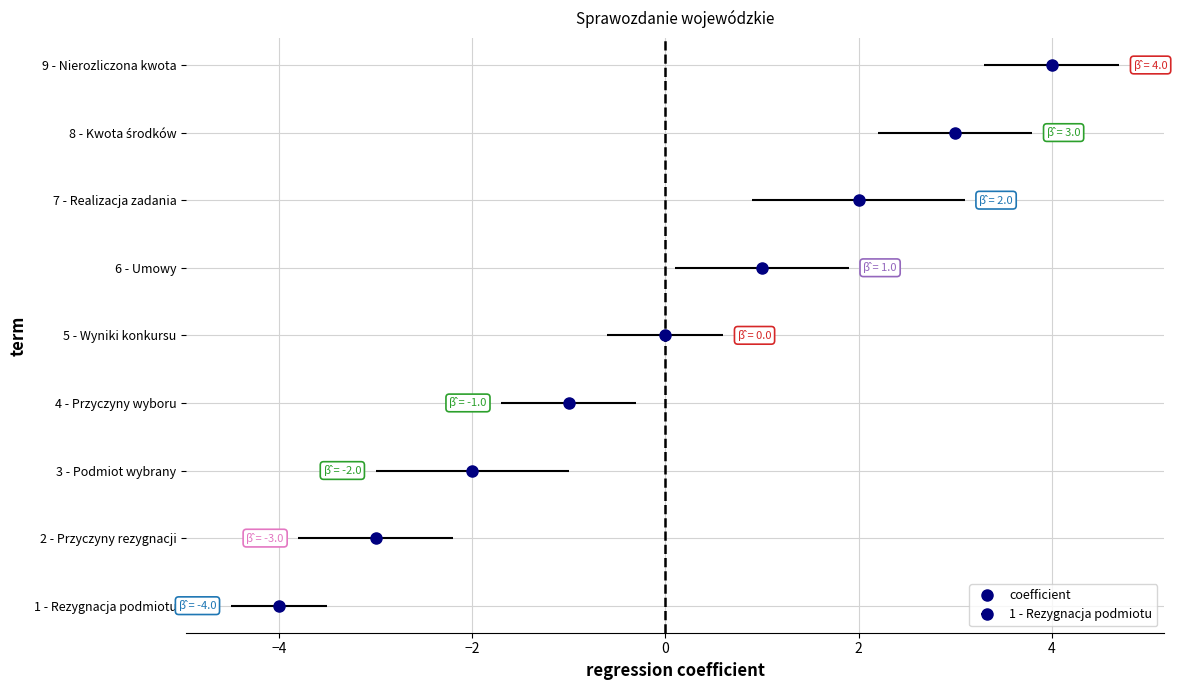

How many values are between 3 and 7?

5